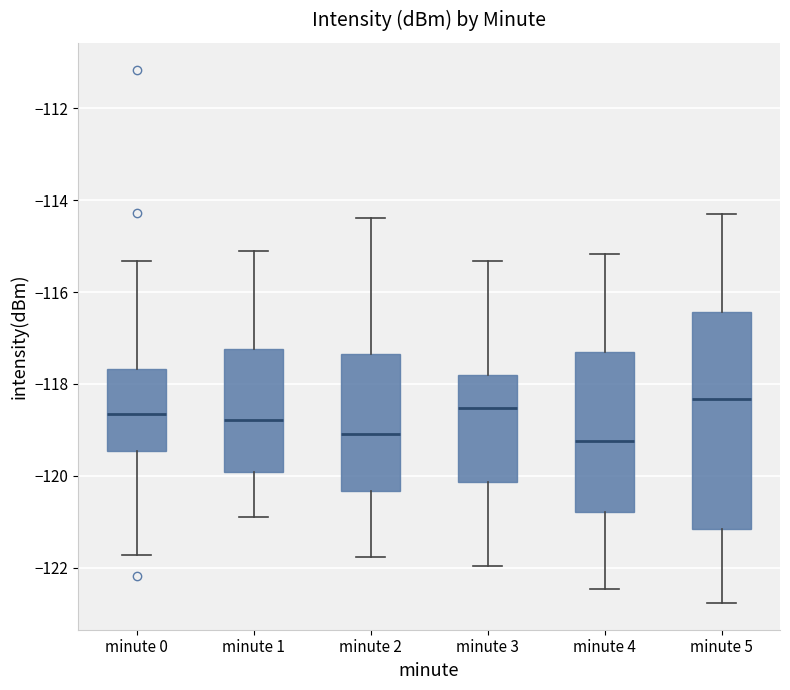

Reading left to right, read every box against the y-axis: the position of its median line, the range the box covers, and the ends of its whiskers. The values are not printed on the chart, so give them approximately, as read against the axis.

minute 0: median -118.6, box -119.4 to -117.6, whiskers -121.8 to -115.4
minute 1: median -118.8, box -120.0 to -117.2, whiskers -120.8 to -115.2
minute 2: median -119.0, box -120.4 to -117.4, whiskers -121.8 to -114.4
minute 3: median -118.6, box -120.2 to -117.8, whiskers -122.0 to -115.4
minute 4: median -119.2, box -120.8 to -117.4, whiskers -122.4 to -115.2
minute 5: median -118.4, box -121.2 to -116.4, whiskers -122.8 to -114.4